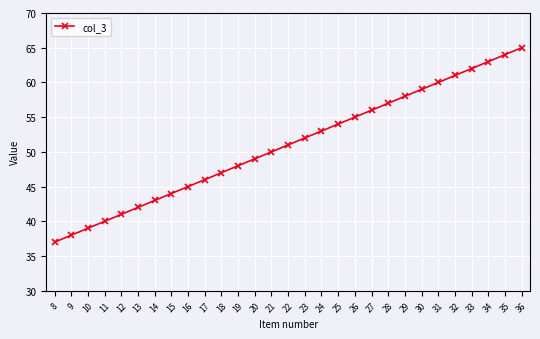

What is the change in value from 19 to 27?

+8